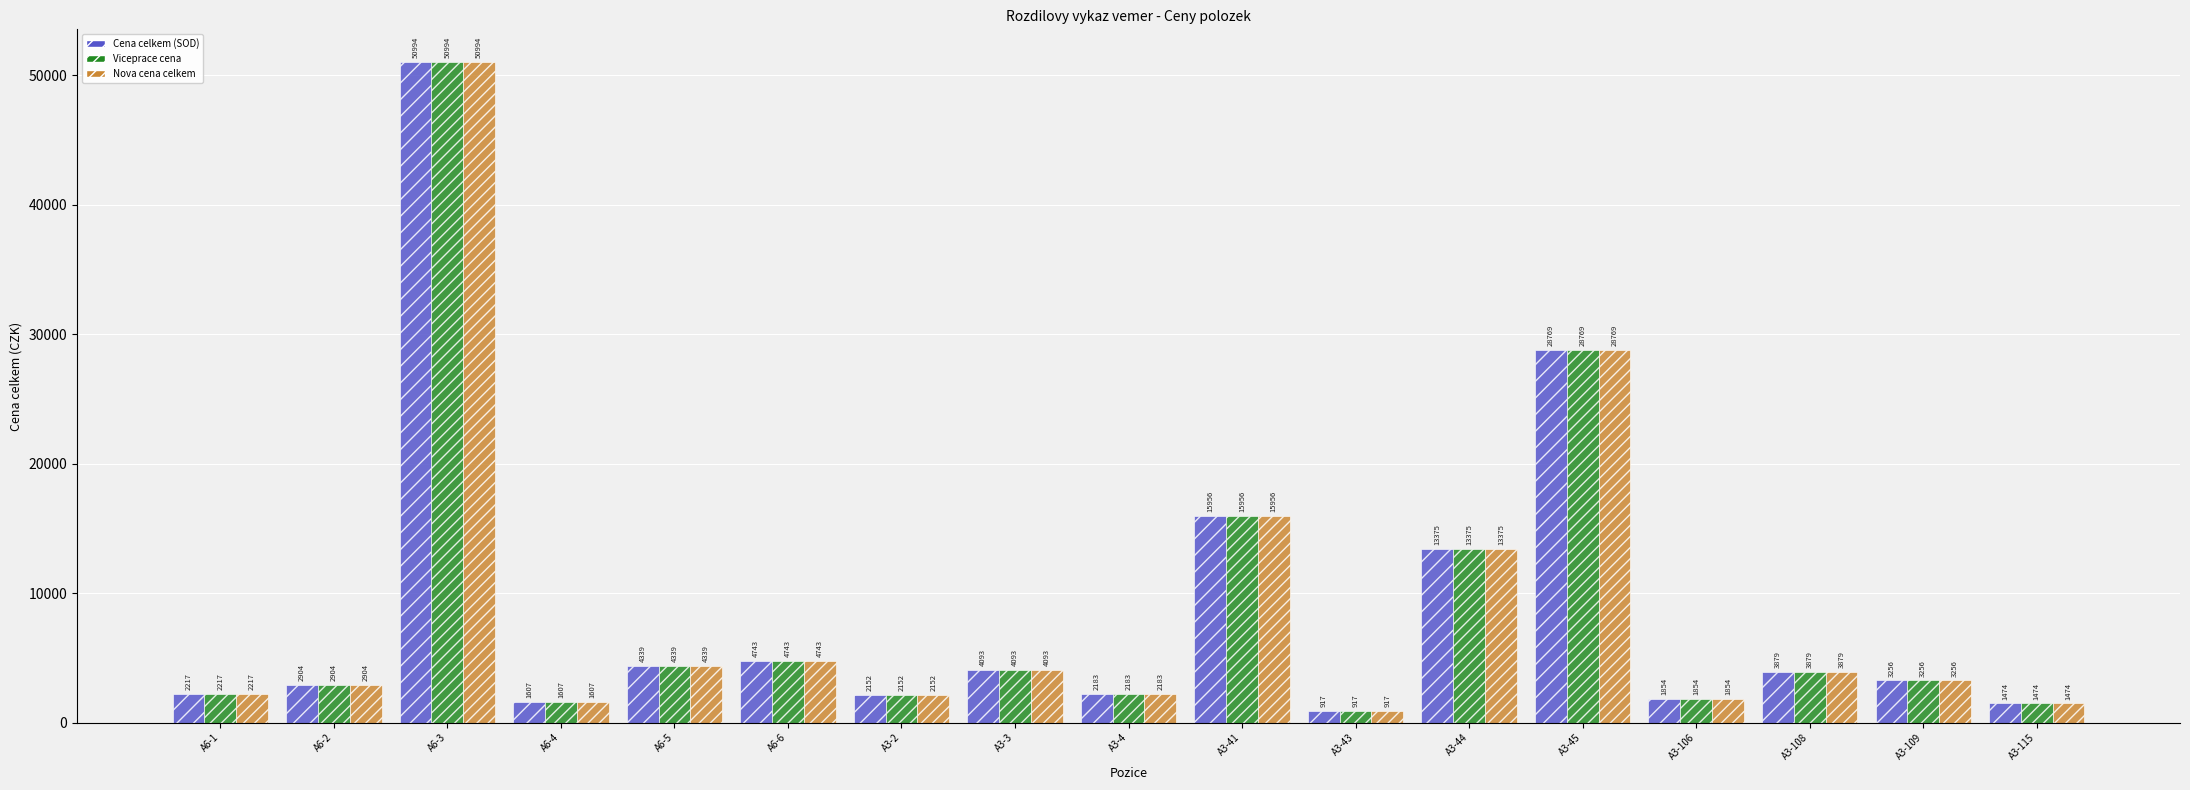

What are all the series names shown in the legend?

Cena celkem (SOD), Viceprace cena, Nova cena celkem